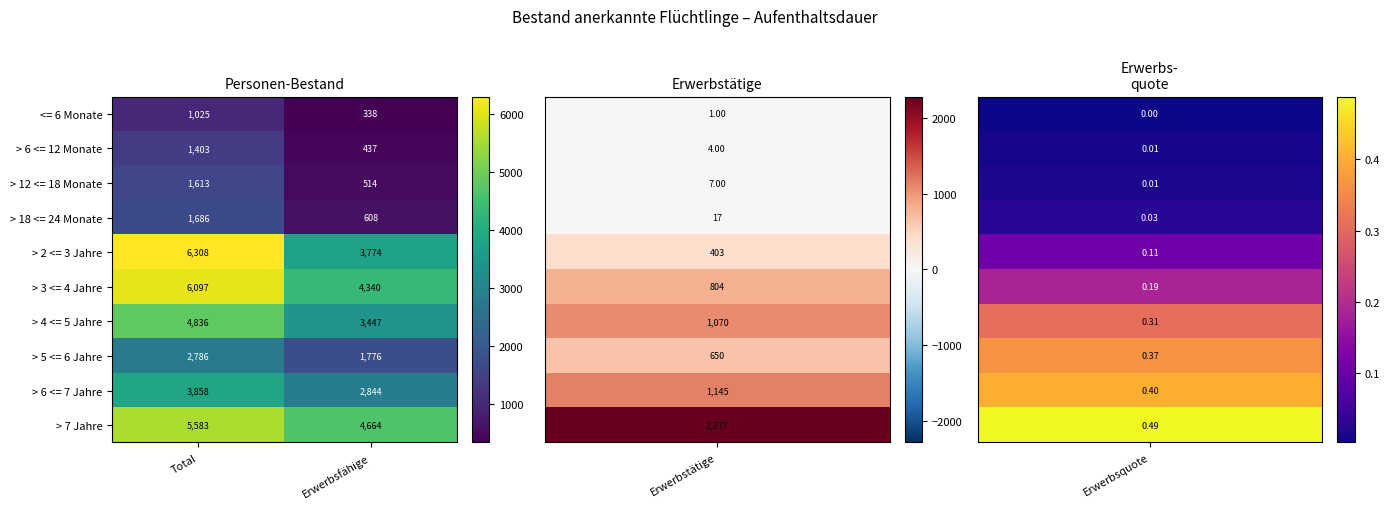

What is the difference between the <= 6 Monate values at Total and Erwerbsfähige?

687